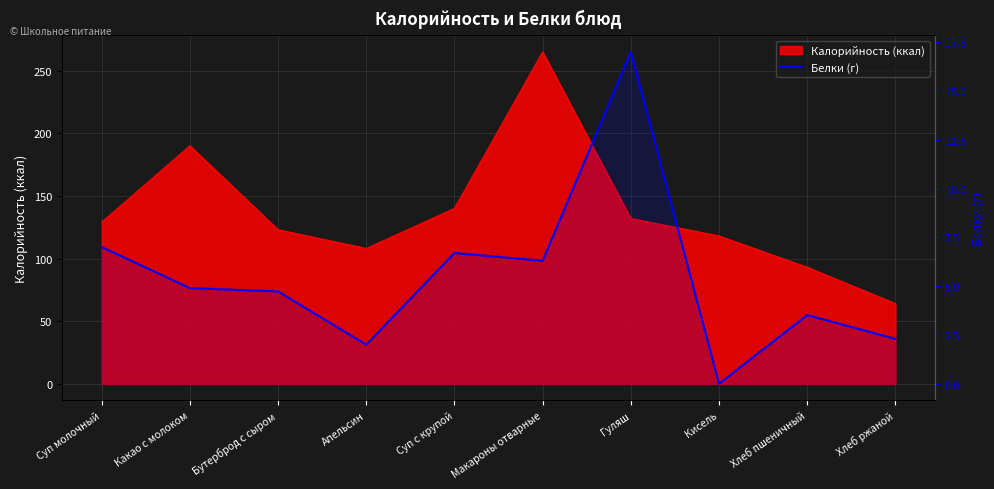

How many data points are above 4?

6